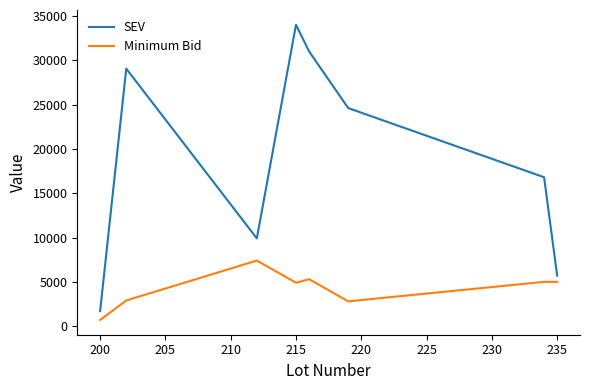

What is the lowest value of the Minimum Bid series?

700